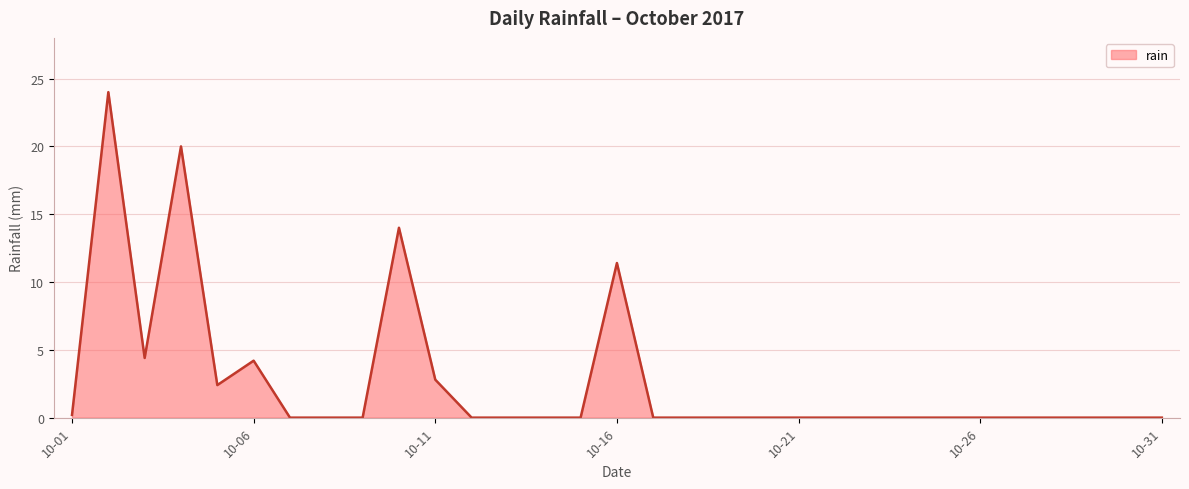

Count the number of categories in the chart.

31